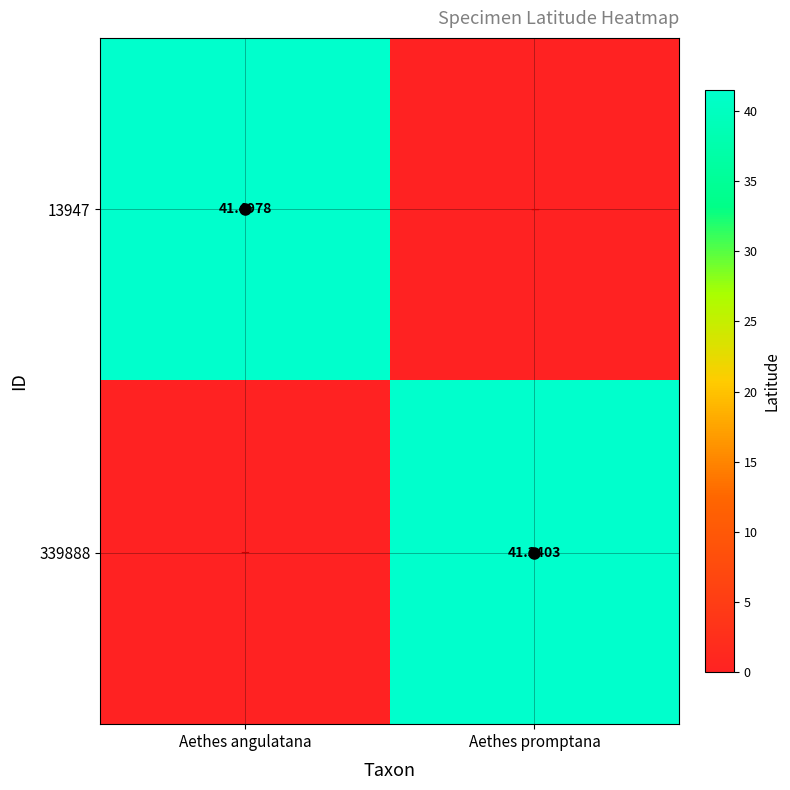

Rank the series by their average value, from highest to lowest.

13947, 339888